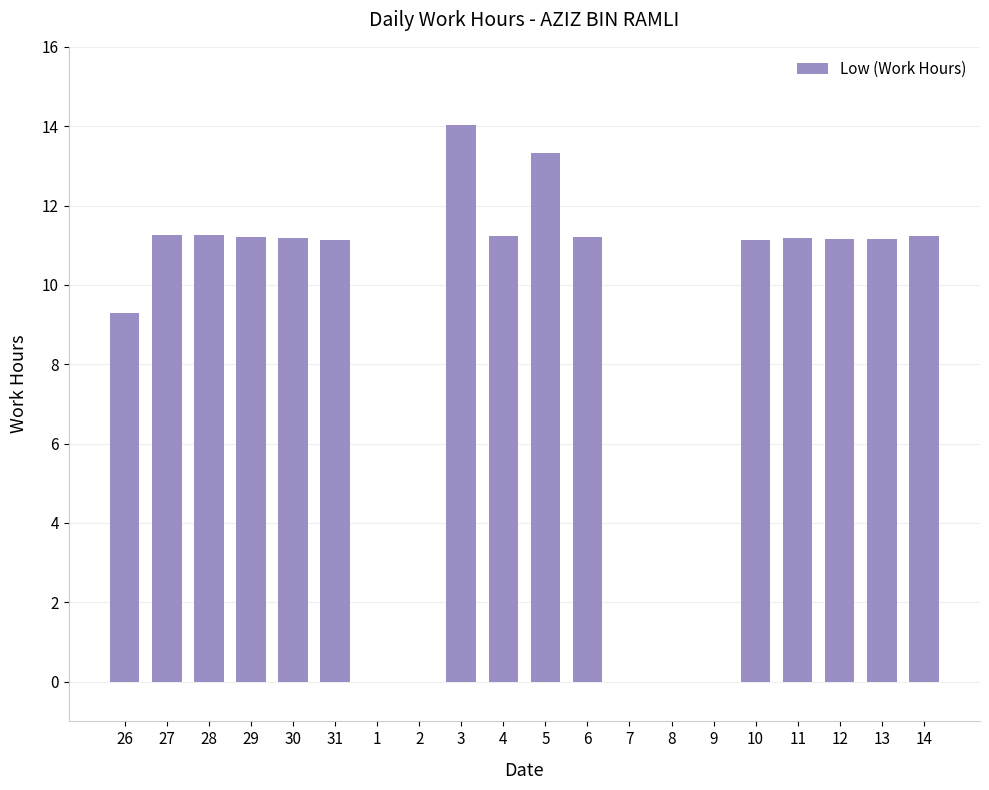

True or false: the data shows 11.2 at 30.

True